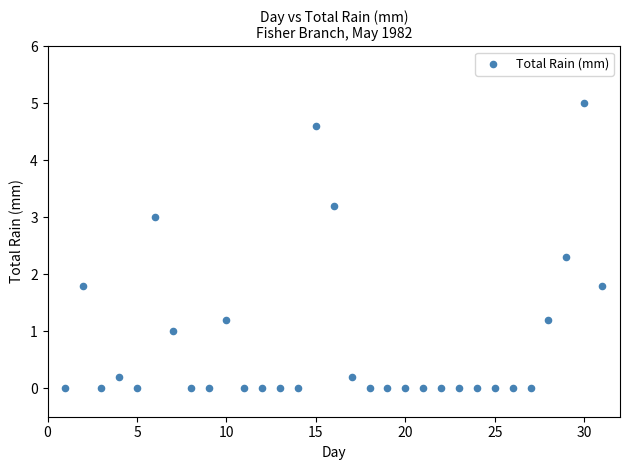

What is the range of X values (max minus min)?

30.0